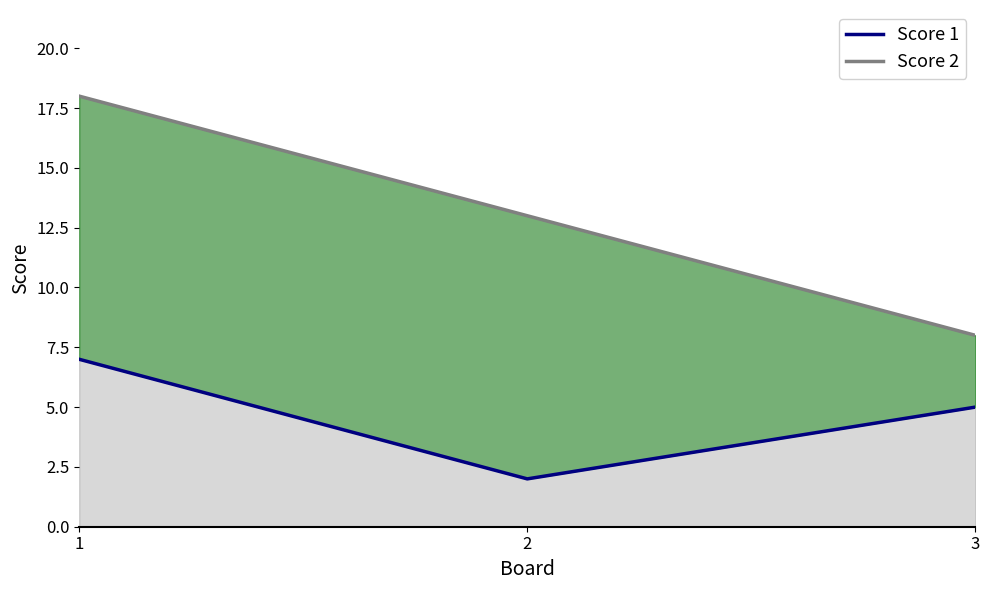

What is the difference between the values at 3 and 1?

2